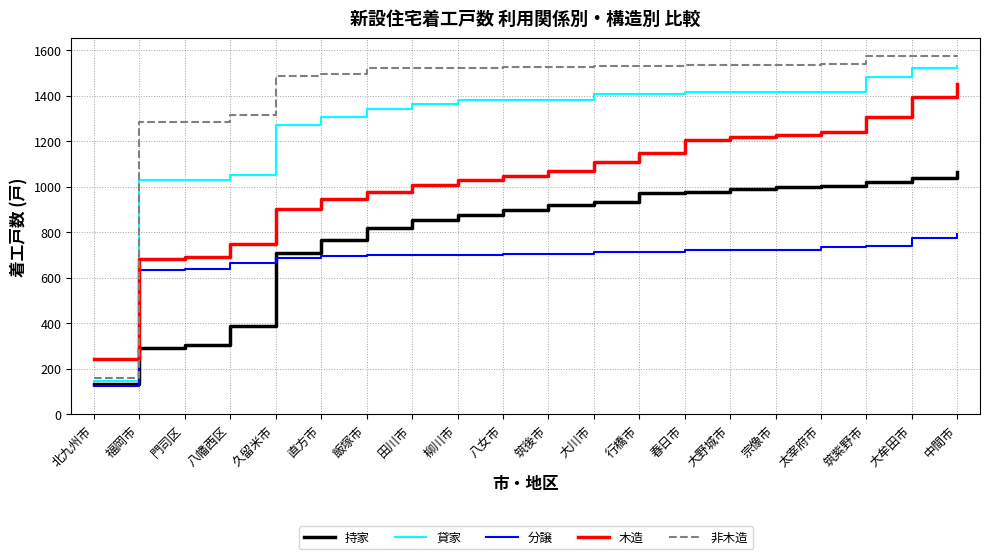

True or false: 非木造 and 分譲 cross at least once.

False